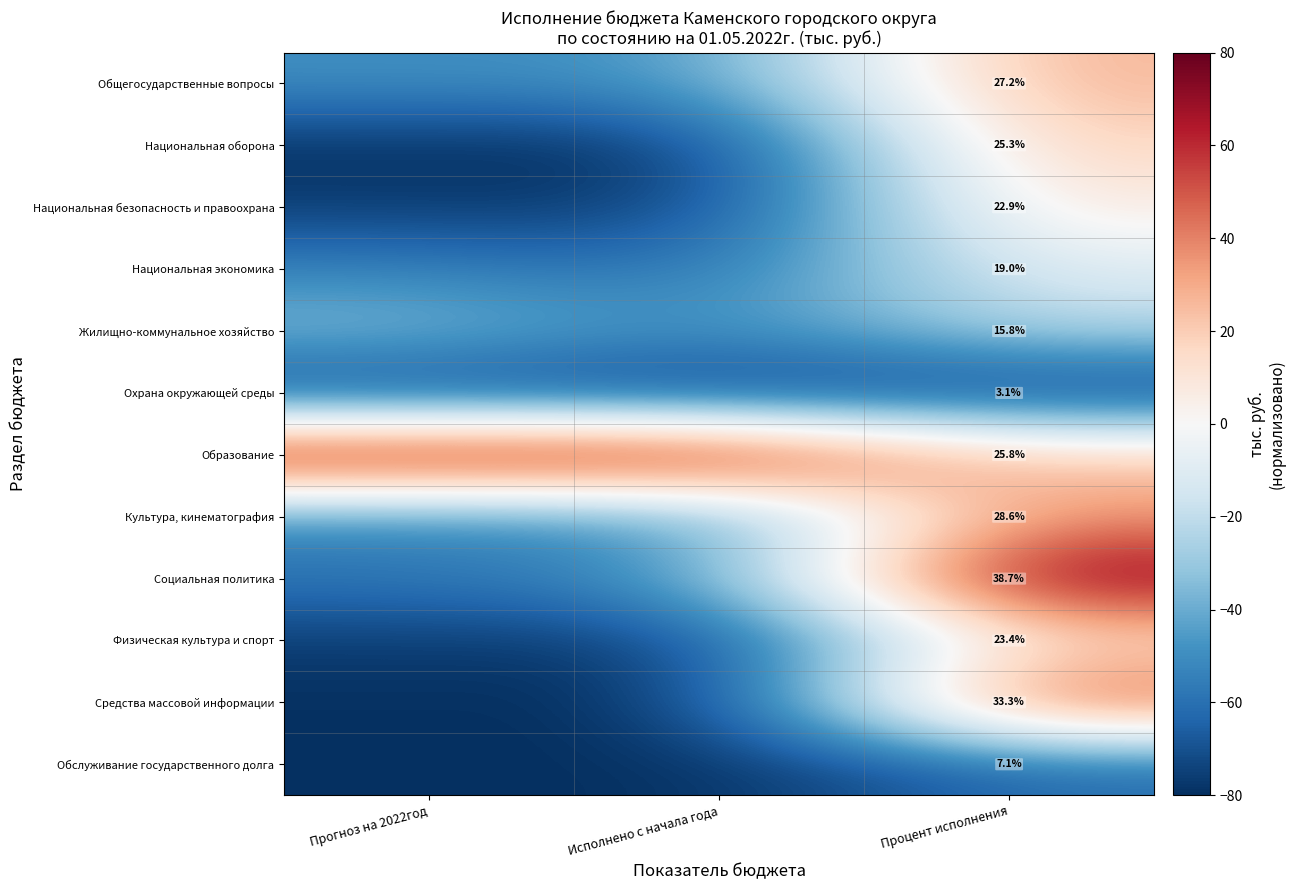

The Физическая культура и спорт series shows 6.1 at Процент исполнения. True or false?

False